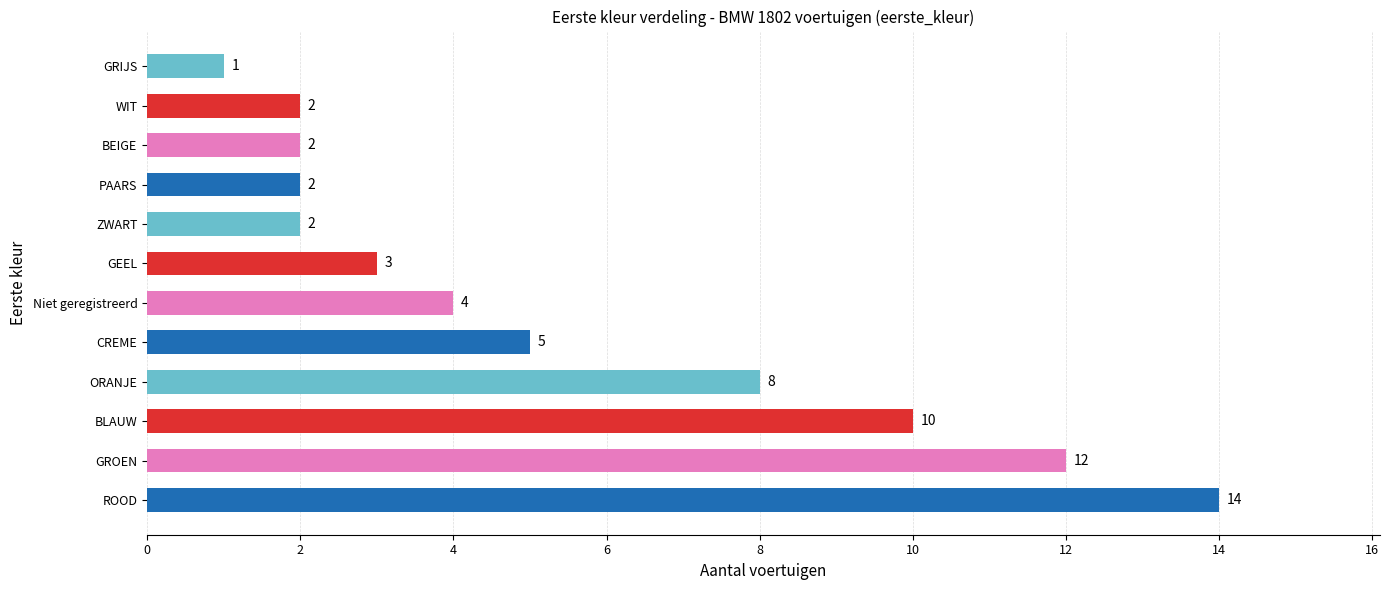

What is the ratio of the value at ROOD to the value at Niet geregistreerd?

3.5